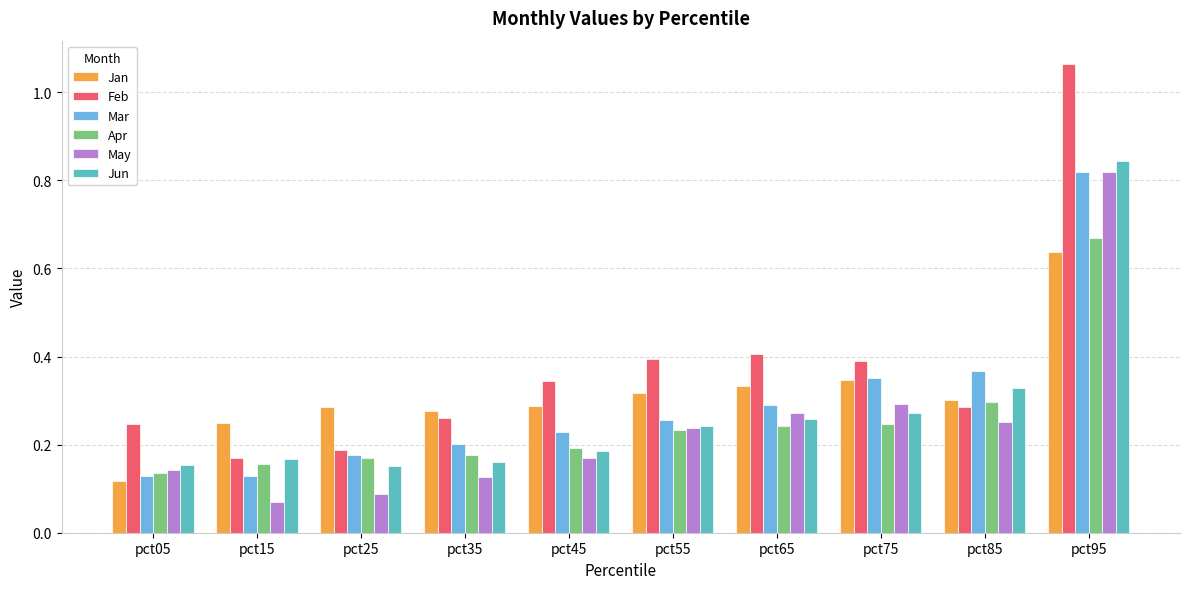

At which category does the chart reach its peak across all series?

pct95